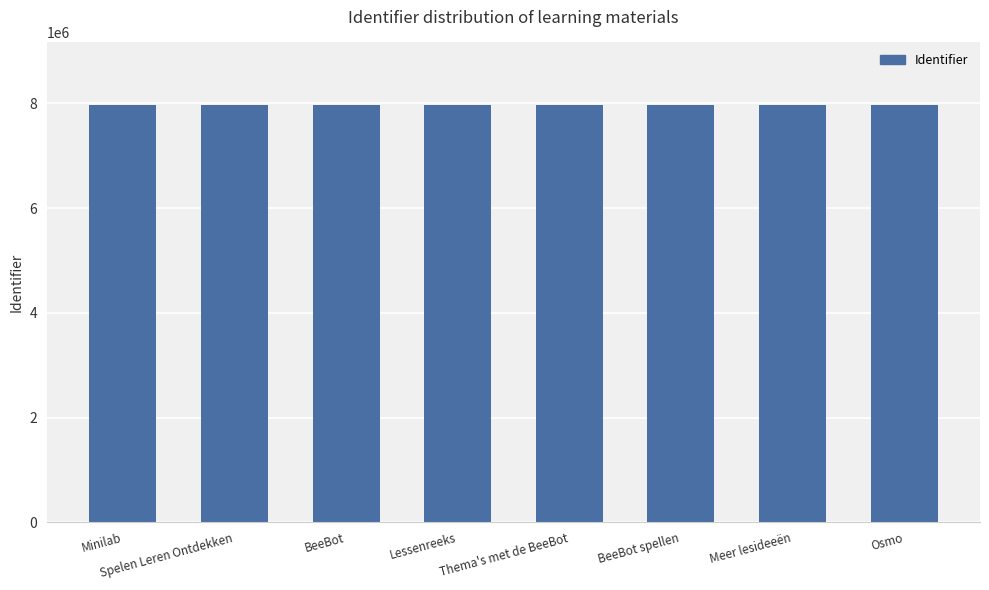

What is the sum of all values?

63723498